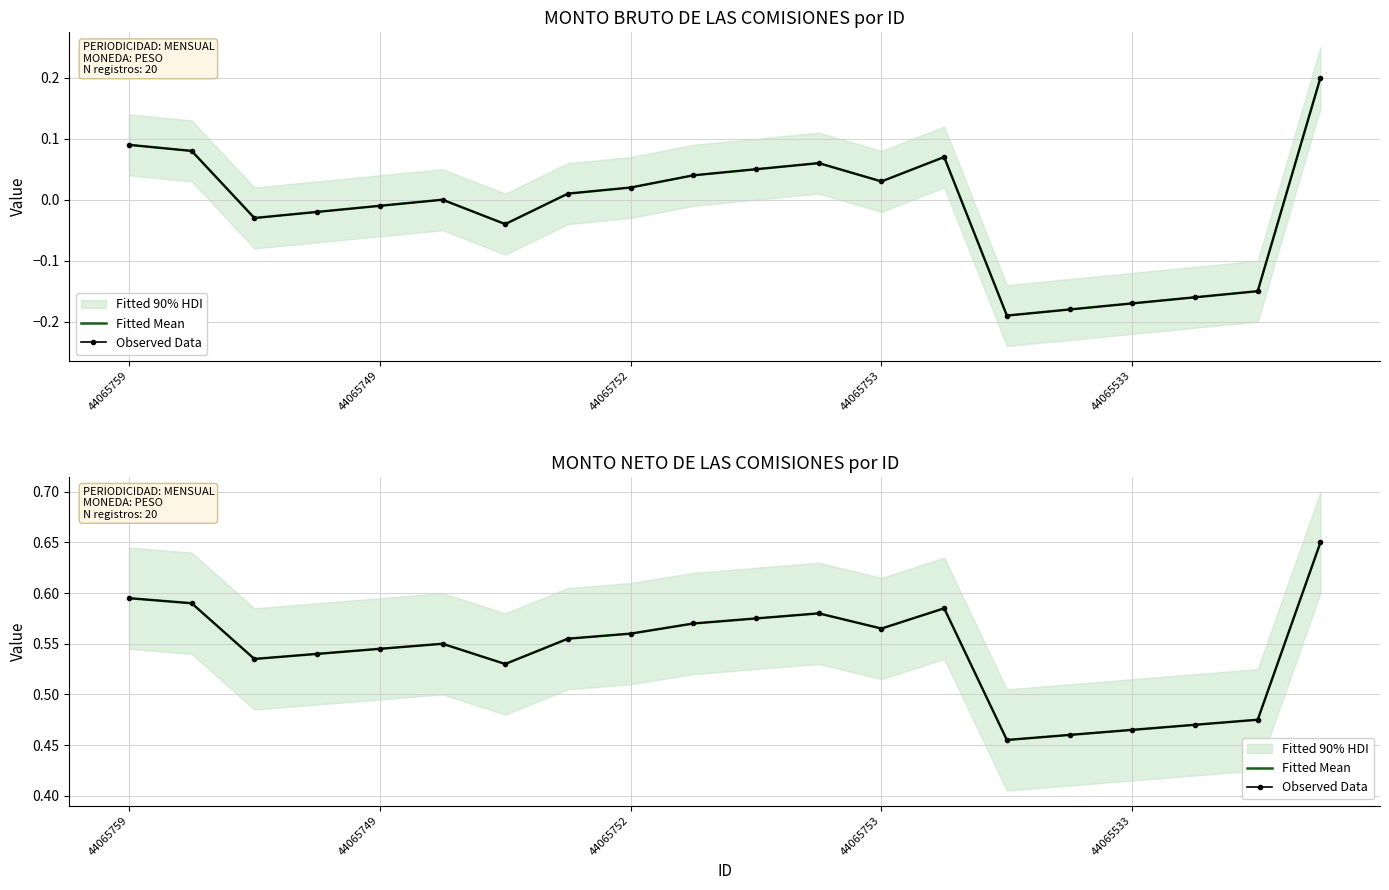

True or false: Observed Data and Fitted Mean cross at least once.

False